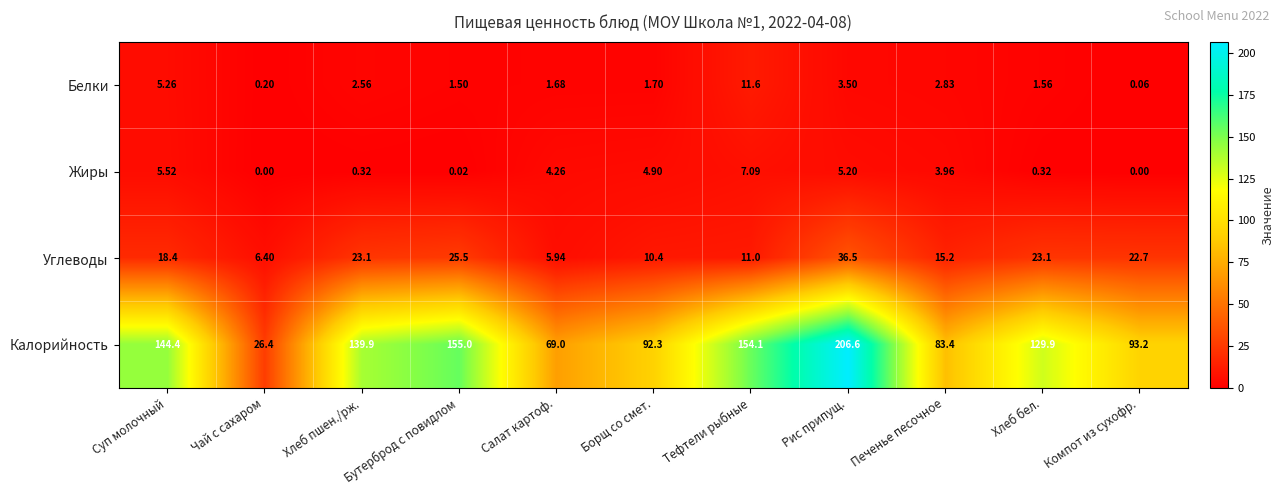

Which series changed the most between Бутерброд с повидлом and Тефтели рыбные?

Углеводы